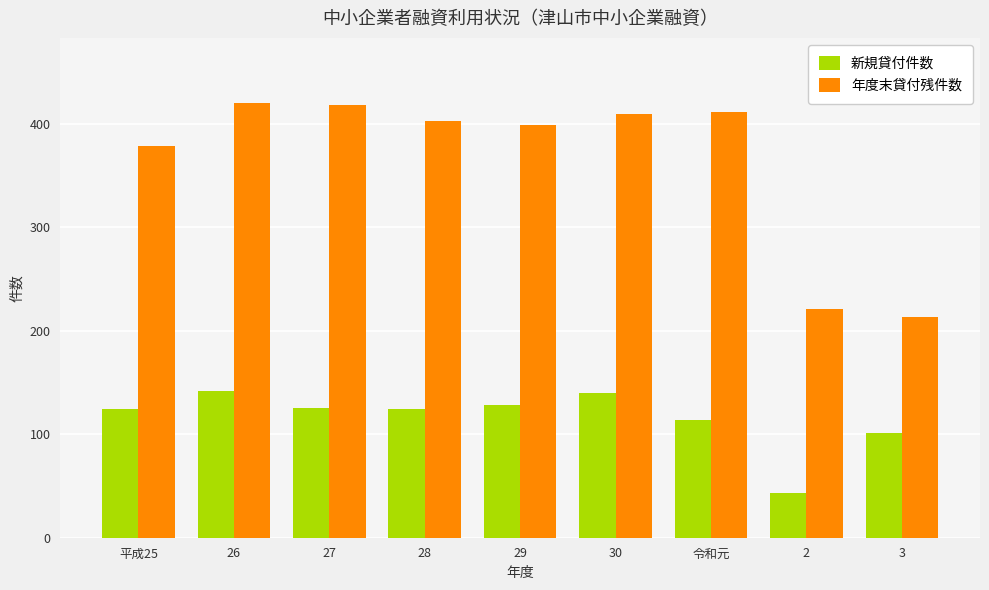

What is the minimum value shown in the chart?

43